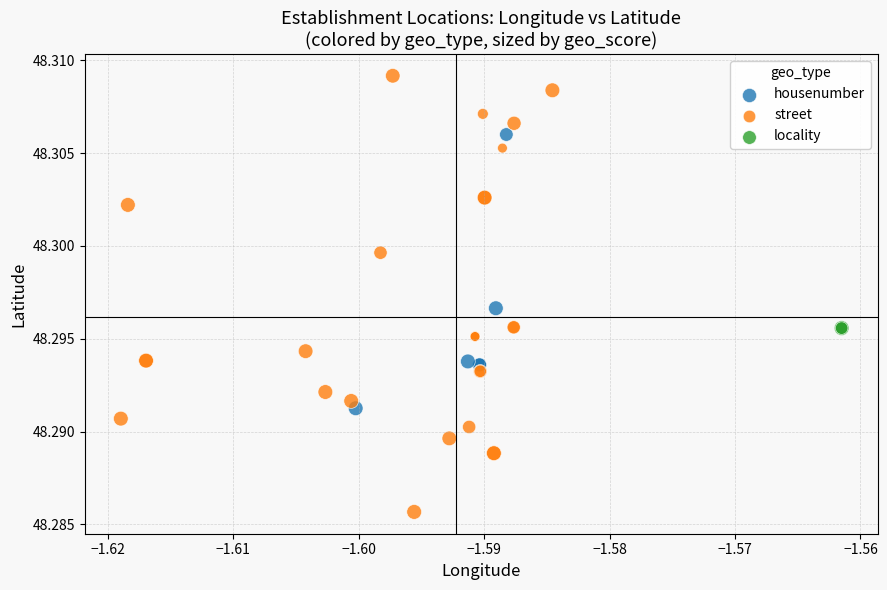

Which series reaches the maximum Y coordinate?

street